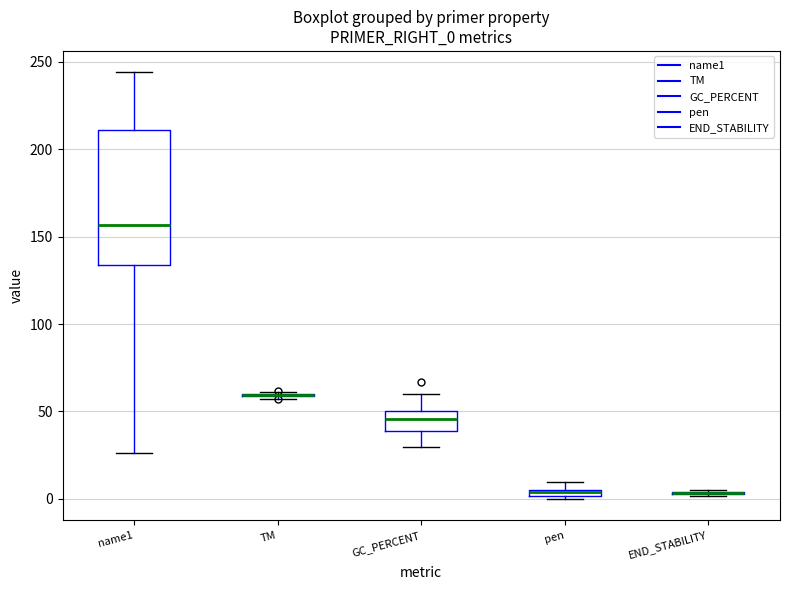

Comparing the boxes themselves (not the whiskers), which one is the tallest?

name1